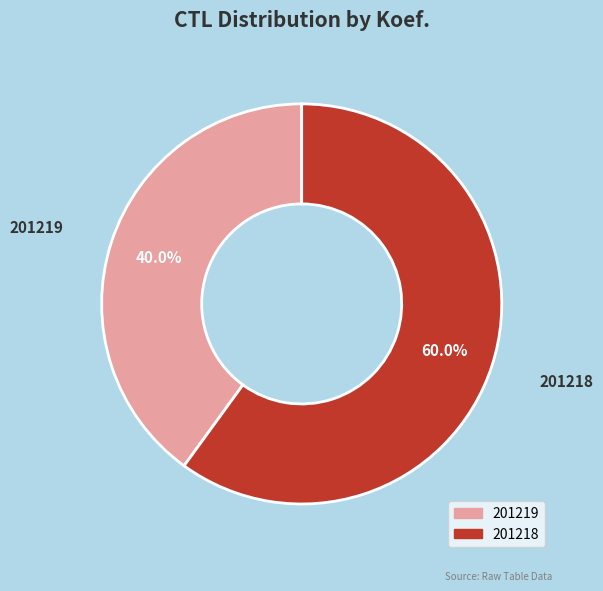

Which category has the biggest portion of the pie?

201218